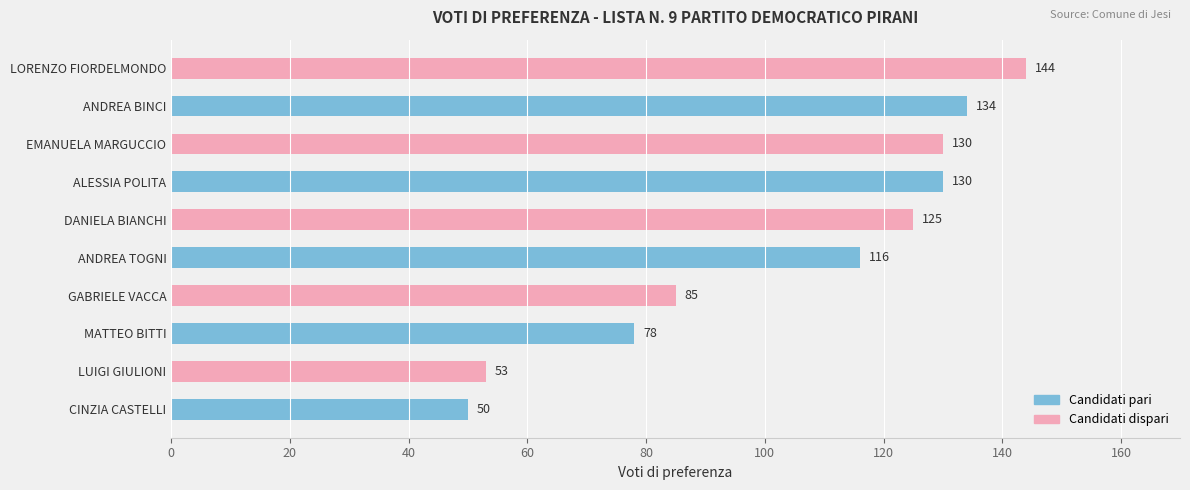

What is the difference between the maximum and minimum values?

94